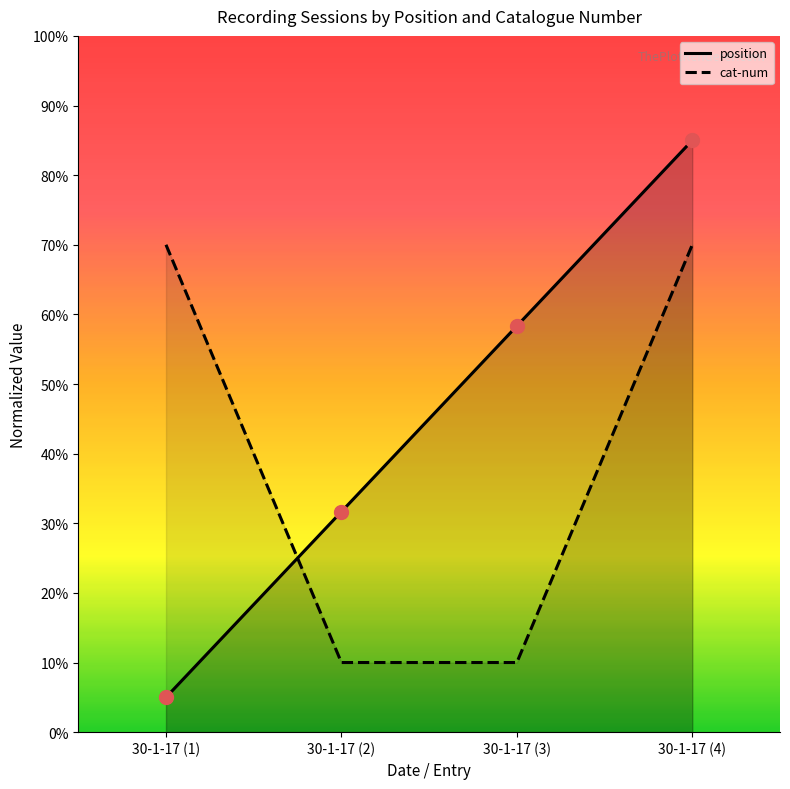

What are all the series names shown in the legend?

position (line), cat-num (line)